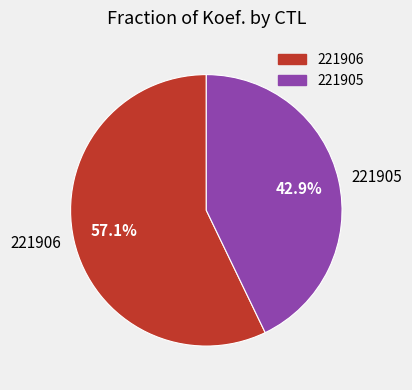

What percentage is the 221906 slice, to the nearest percent?

57%